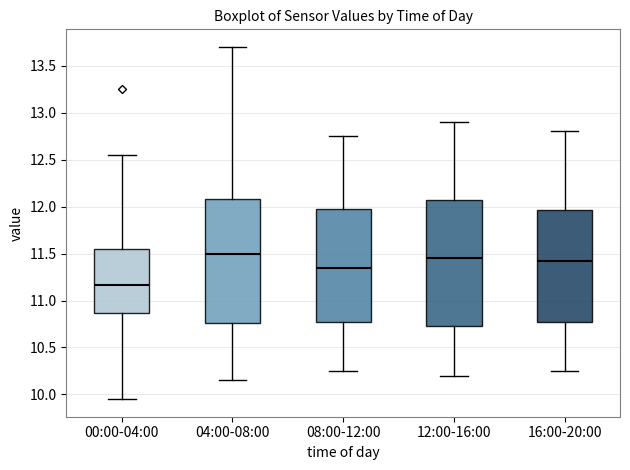

Reading left to right, read every box against the y-axis: the position of its median line, the range the box covers, and the ends of its whiskers. The values are not printed on the chart, so give them approximately, as read against the axis.

00:00-04:00: median 11.15, box 10.85 to 11.55, whiskers 9.95 to 12.55
04:00-08:00: median 11.50, box 10.75 to 12.10, whiskers 10.15 to 13.70
08:00-12:00: median 11.35, box 10.80 to 12.00, whiskers 10.25 to 12.75
12:00-16:00: median 11.45, box 10.75 to 12.10, whiskers 10.20 to 12.90
16:00-20:00: median 11.45, box 10.80 to 11.95, whiskers 10.25 to 12.80